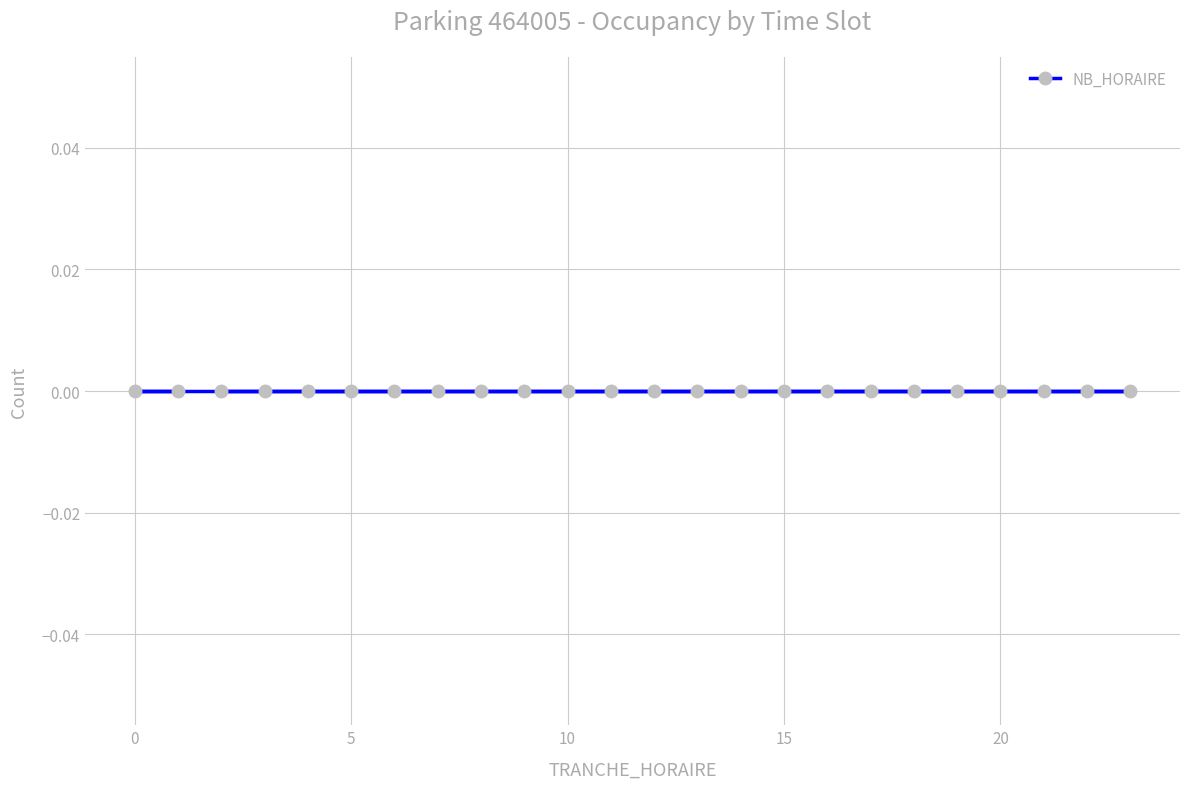

The NB_ABONNE series shows 0 at 7. True or false?

True